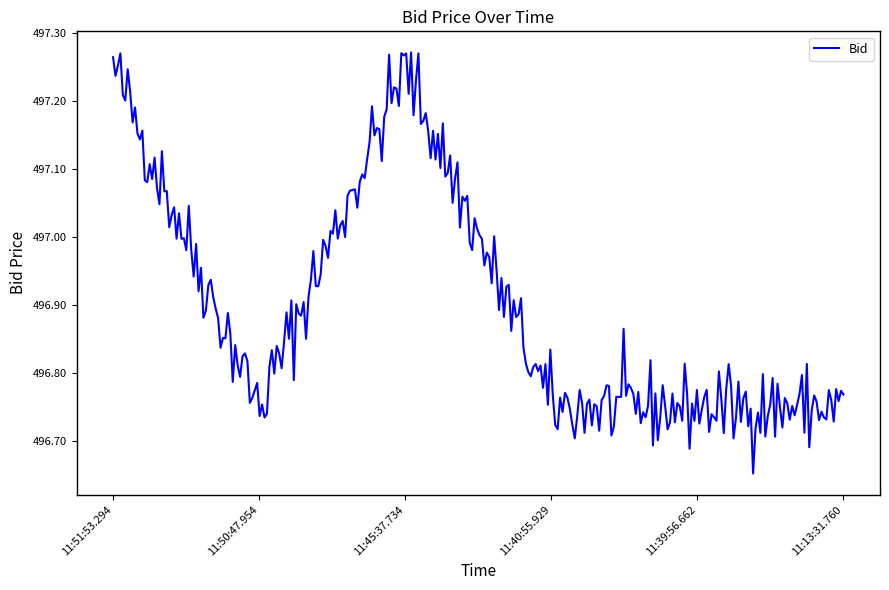

Where is the first local minimum?

11:50:47.954